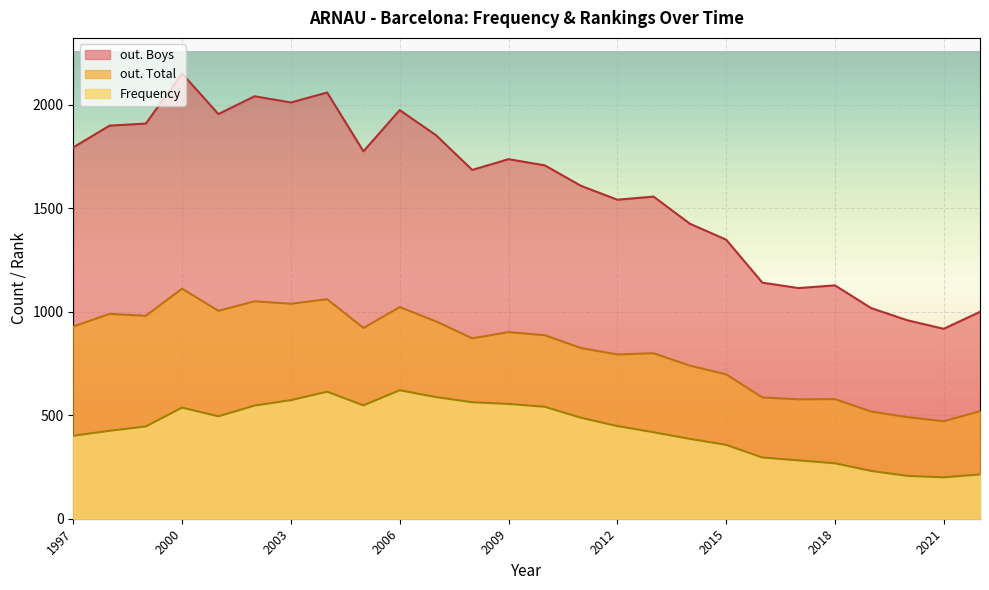

List the labels in order of Frequency value, smallest first.

2021, 2020, 2022, 2019, 2018, 2017, 2016, 2015, 2014, 1997, 2013, 1998, 1999, 2012, 2011, 2001, 2000, 2010, 2002, 2005, 2009, 2008, 2003, 2007, 2004, 2006